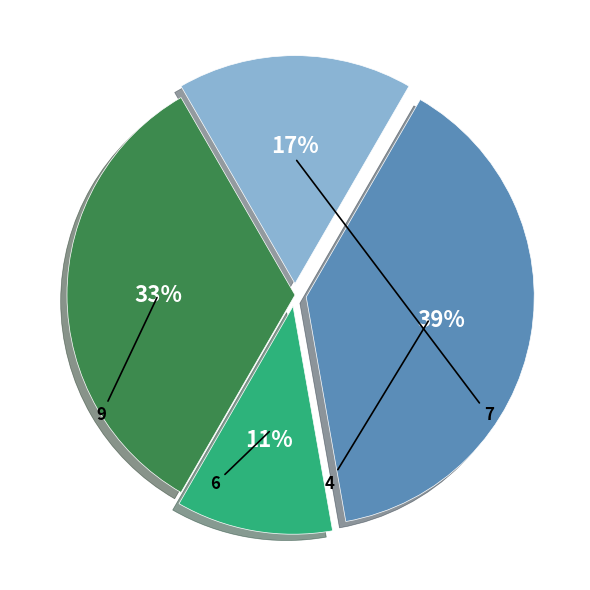

Is there a majority slice in this chart?

No